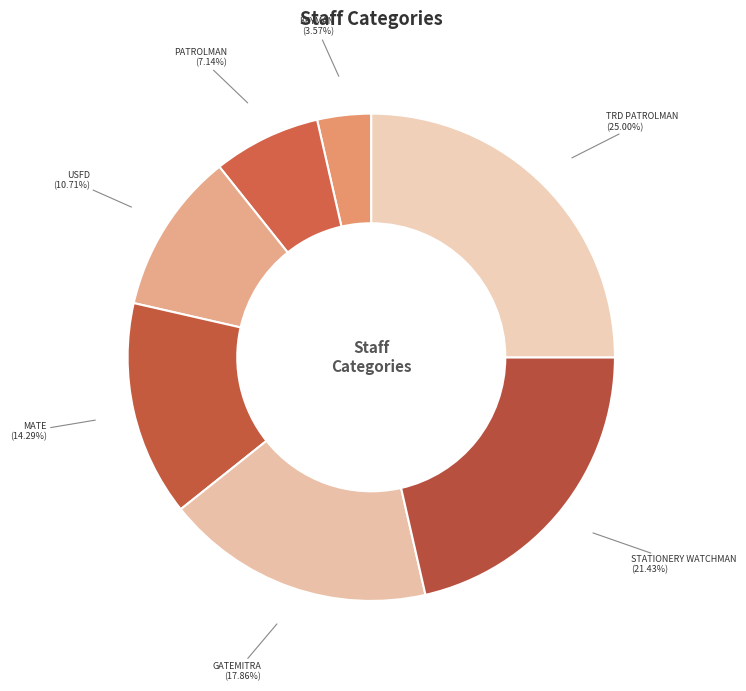

To the nearest percent, what is the average slice percentage?

14%